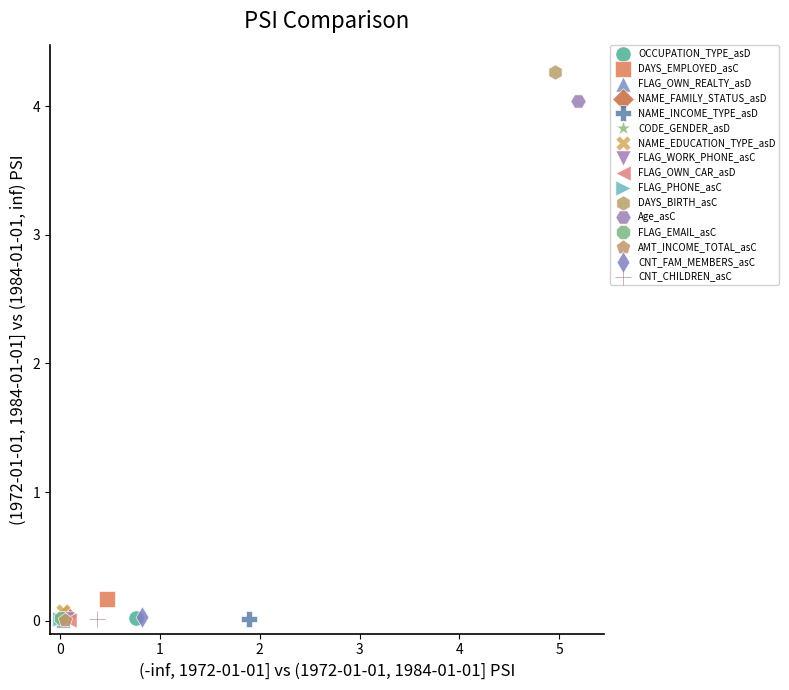

What are all the series names shown in the legend?

OCCUPATION_TYPE_asD, DAYS_EMPLOYED_asC, FLAG_OWN_REALTY_asD, NAME_FAMILY_STATUS_asD, NAME_INCOME_TYPE_asD, CODE_GENDER_asD, NAME_EDUCATION_TYPE_asD, FLAG_WORK_PHONE_asC, FLAG_OWN_CAR_asD, FLAG_PHONE_asC, DAYS_BIRTH_asC, Age_asC, FLAG_EMAIL_asC, AMT_INCOME_TOTAL_asC, CNT_FAM_MEMBERS_asC, CNT_CHILDREN_asC